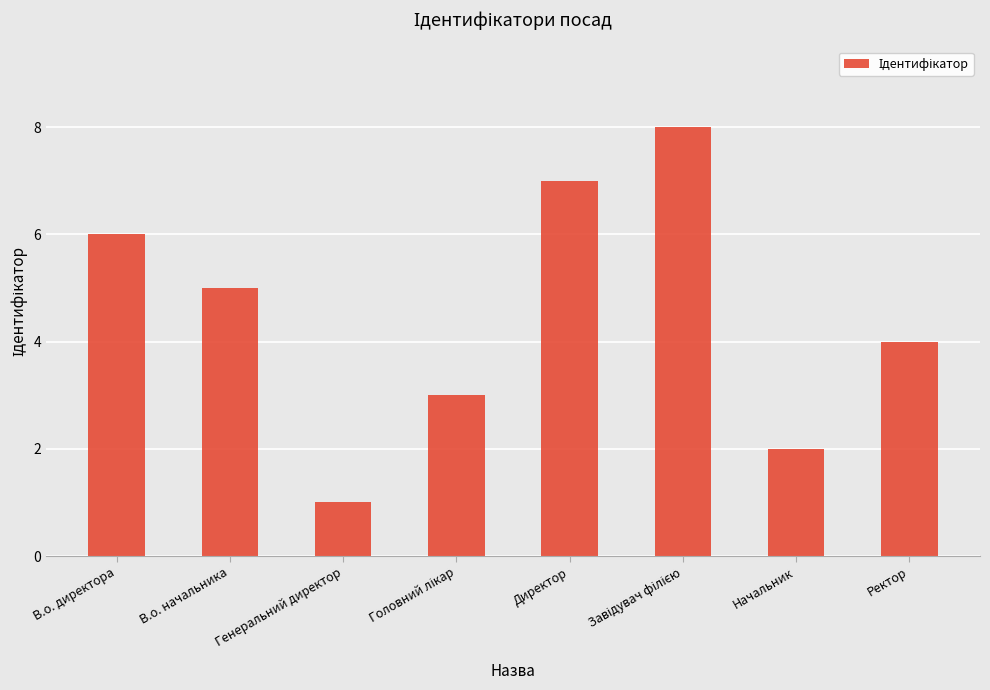

Is it true that the value at В.о. директора is 6?

True